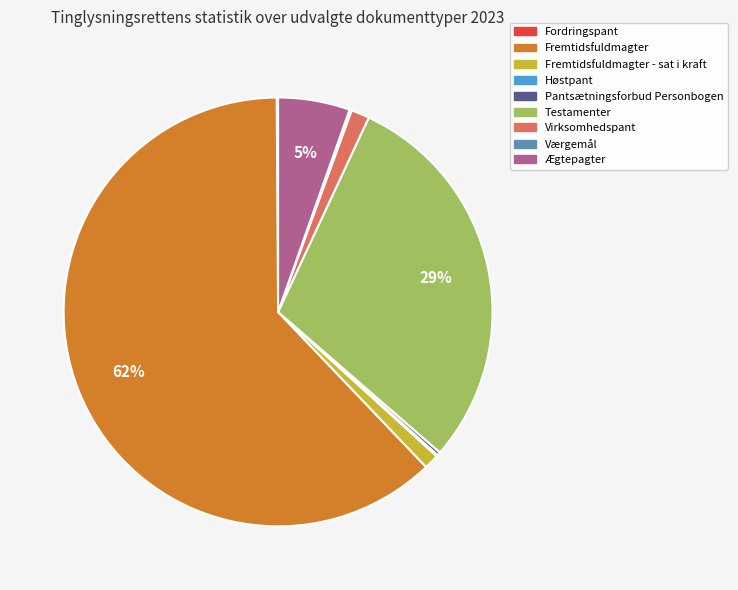

To the nearest percent, what is the average slice percentage?

11%